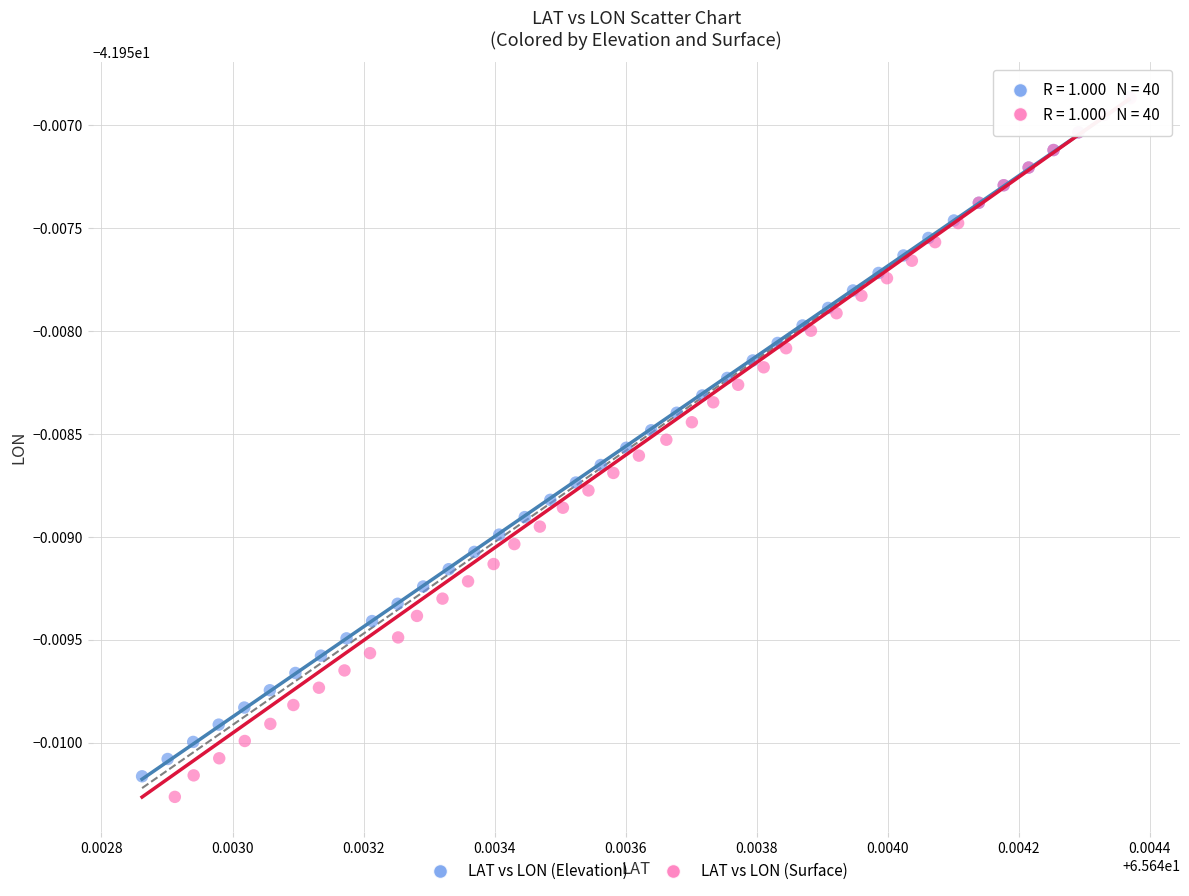

What are all the series names shown in the legend?

LAT vs LON (Elevation), LAT vs LON (Surface)